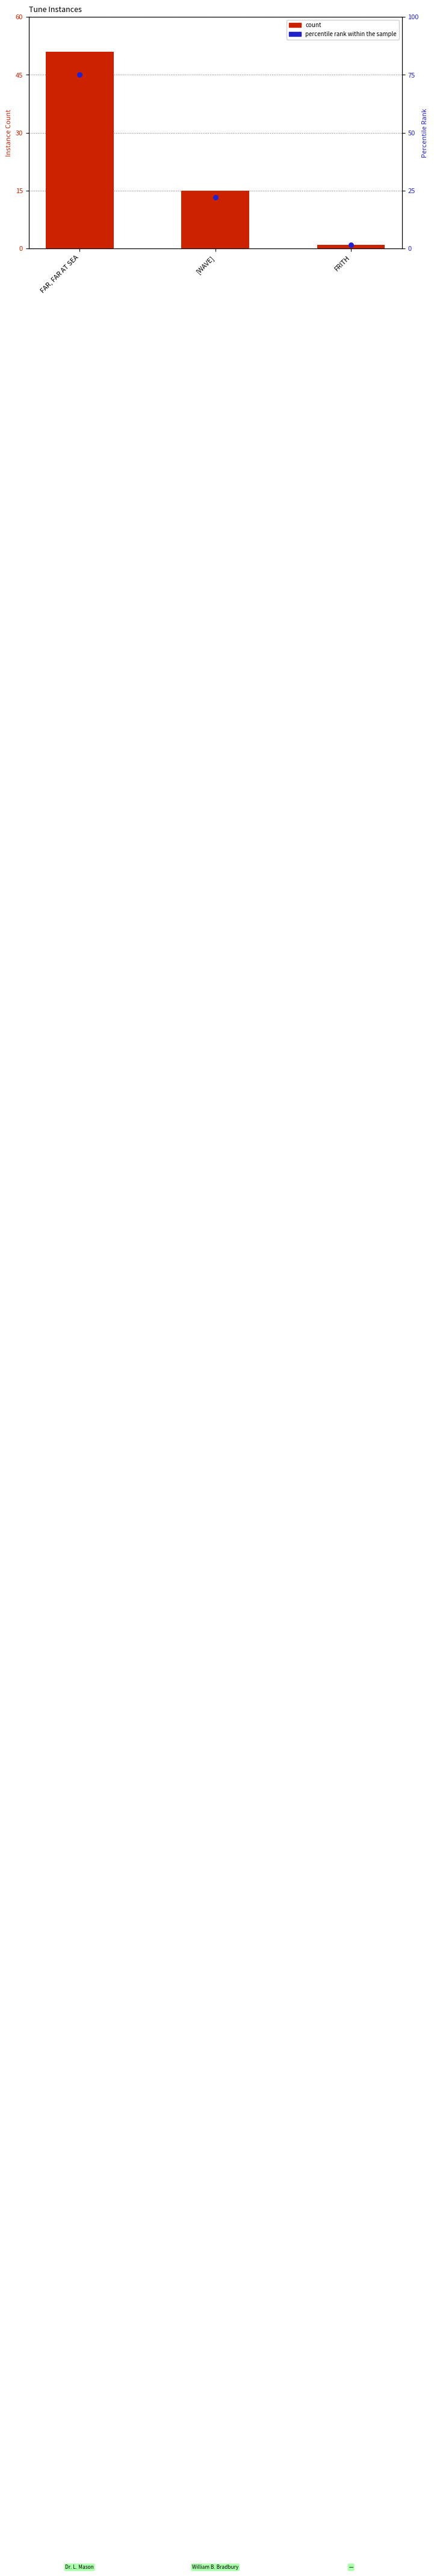

Which series contains the highest Y value?

percentile rank within the sample